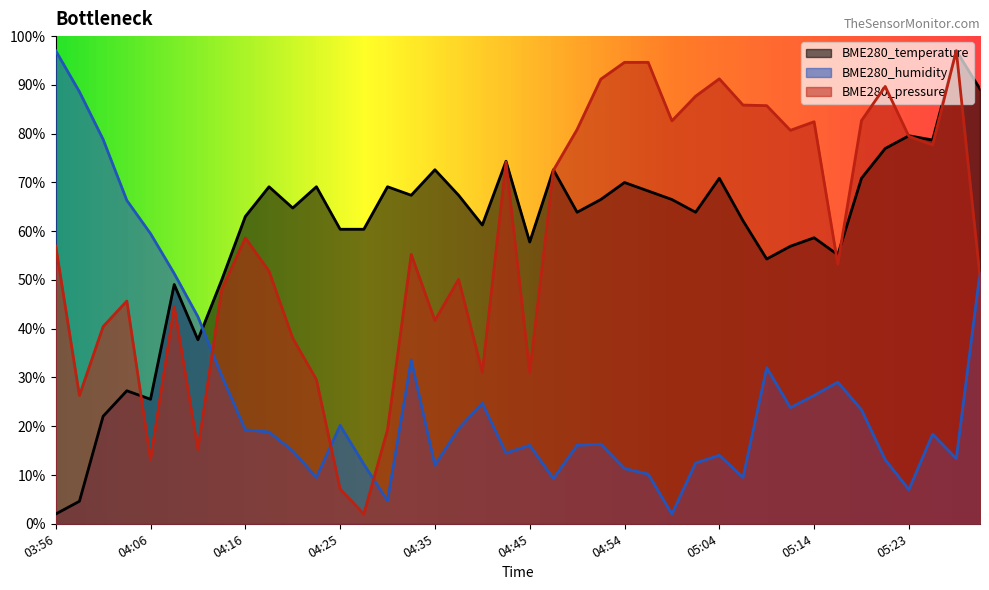

Which label corresponds to the largest value in the chart?

05:28